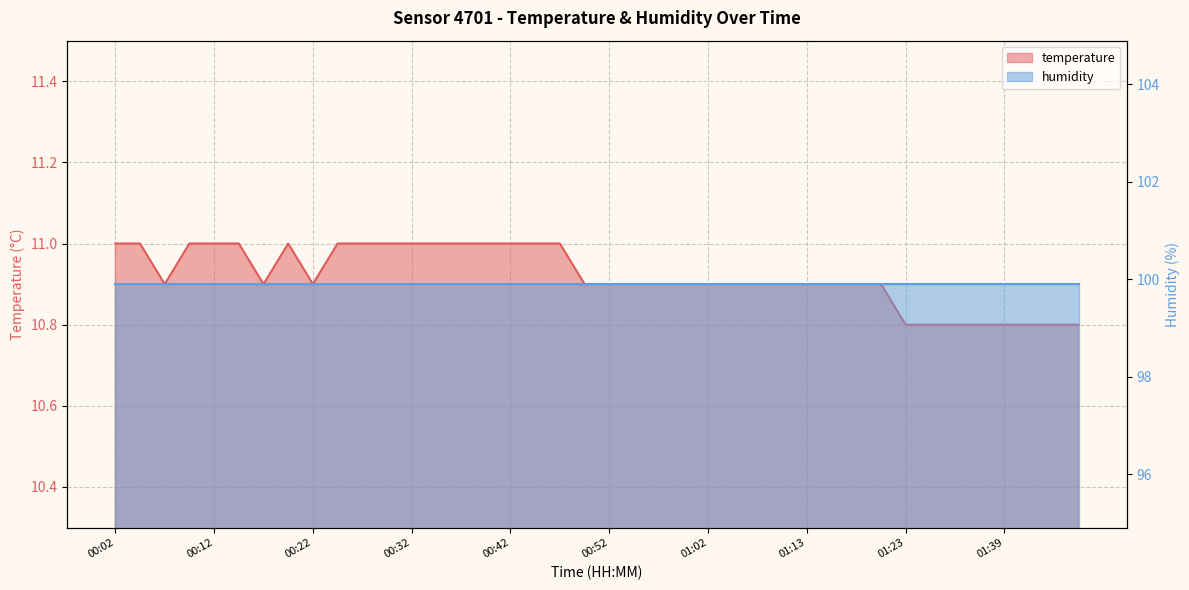

What is the change in value from 00:25 to 01:02?

-0.1